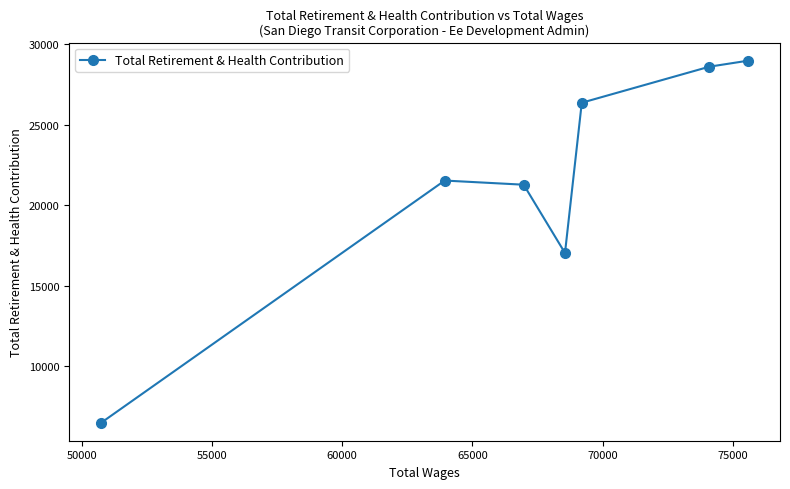

What is the smallest value displayed?

6502